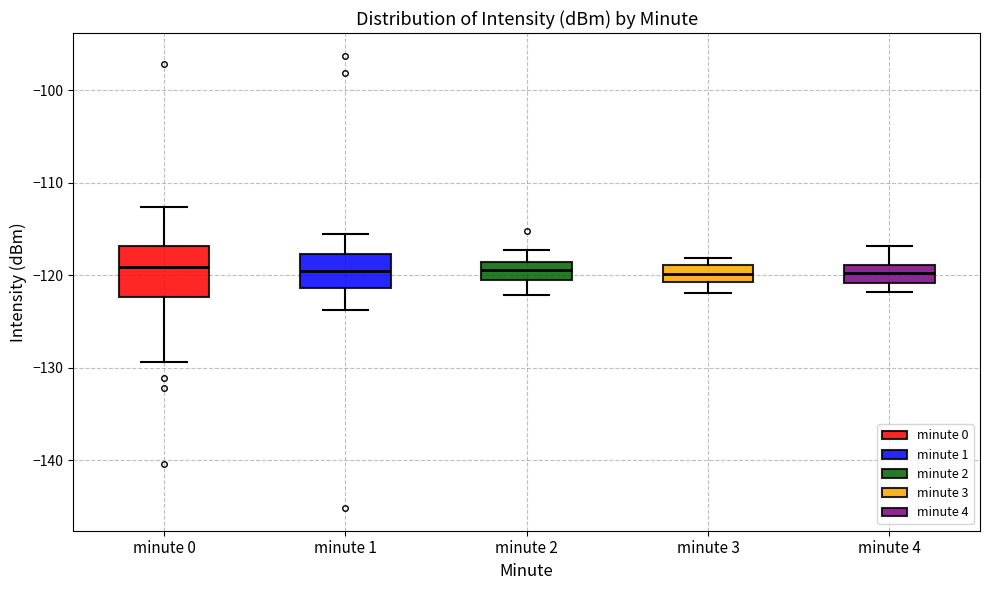

Where does the median line of the box for minute 4 sit on the y-axis? The values are not printed on the chart, so give them approximately, as read against the axis.

-120